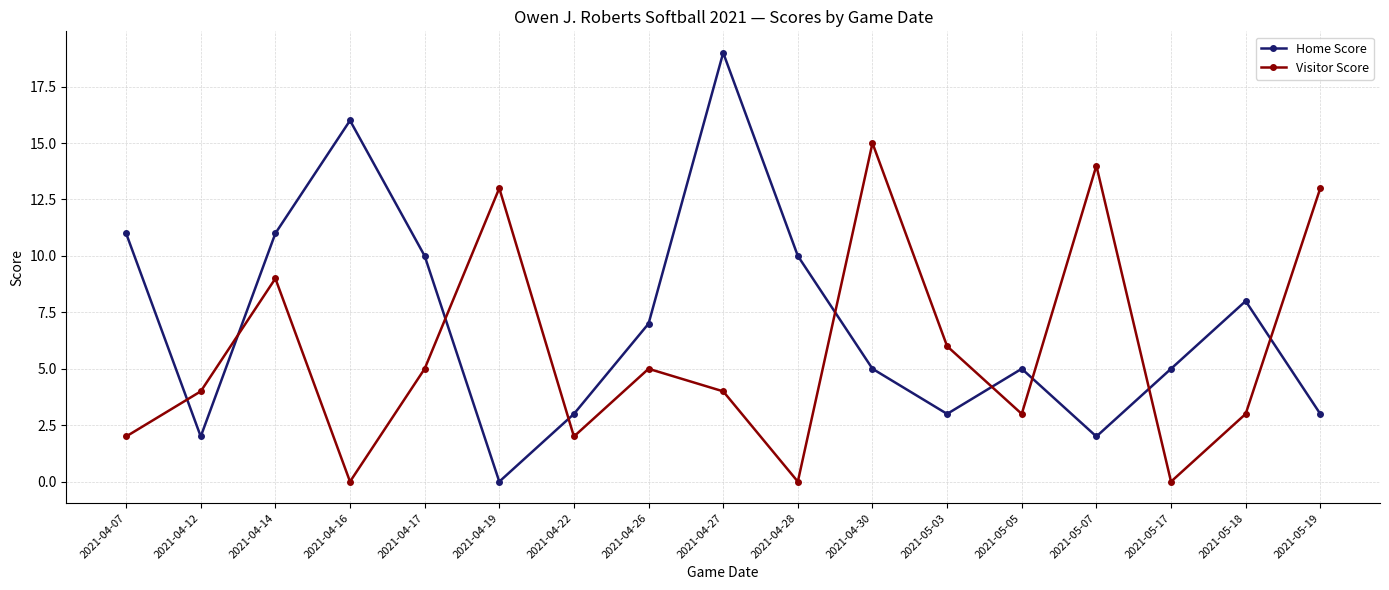

Between 2021-04-12 and 2021-05-07, which series saw the biggest shift?

Visitor Score